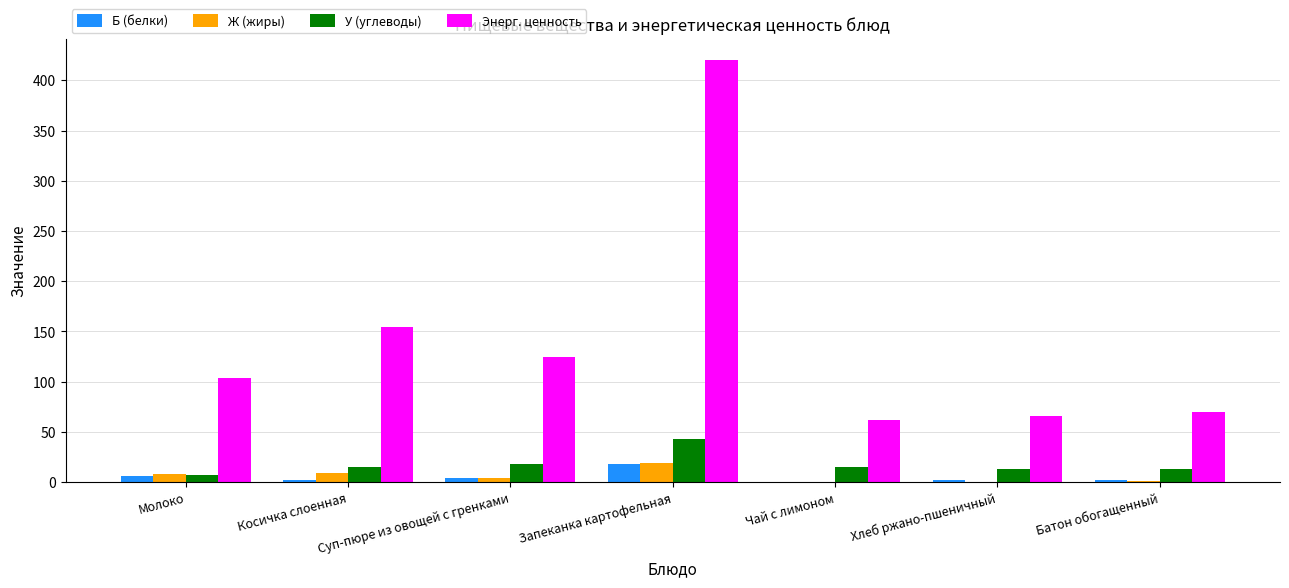

How many series are shown in this chart?

4